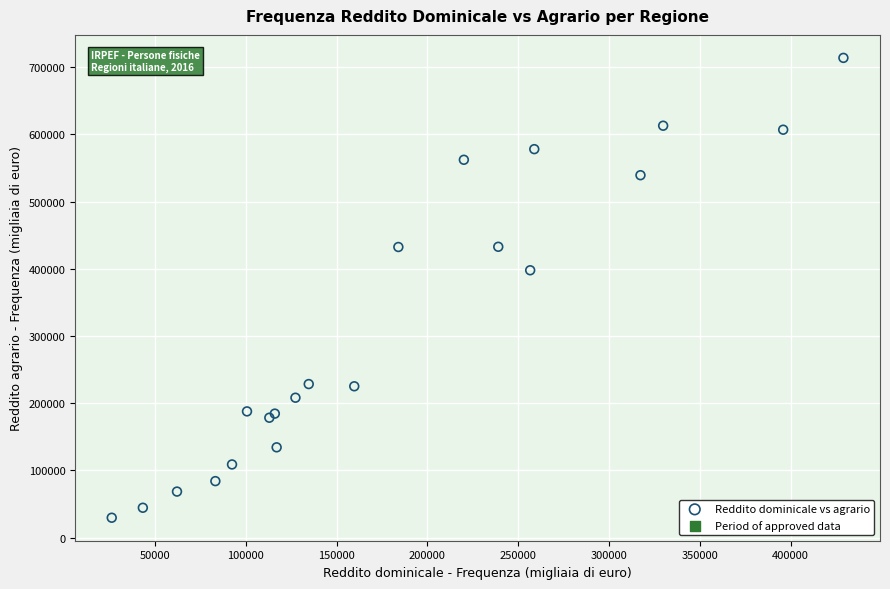

What Y value in the scatter plot is closest to 371736?

397829